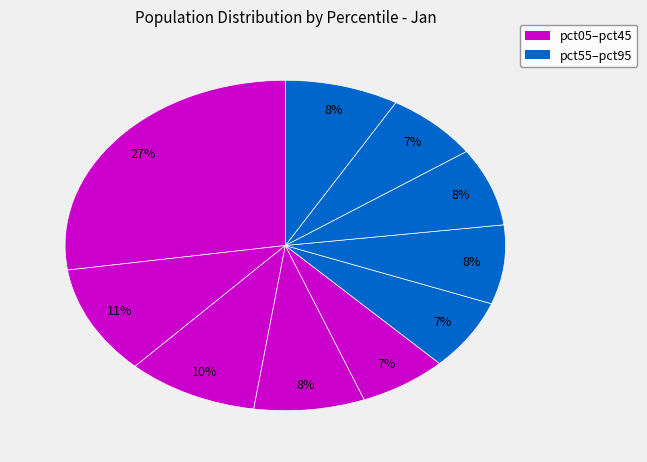

Count the number of slices in the pie.

10